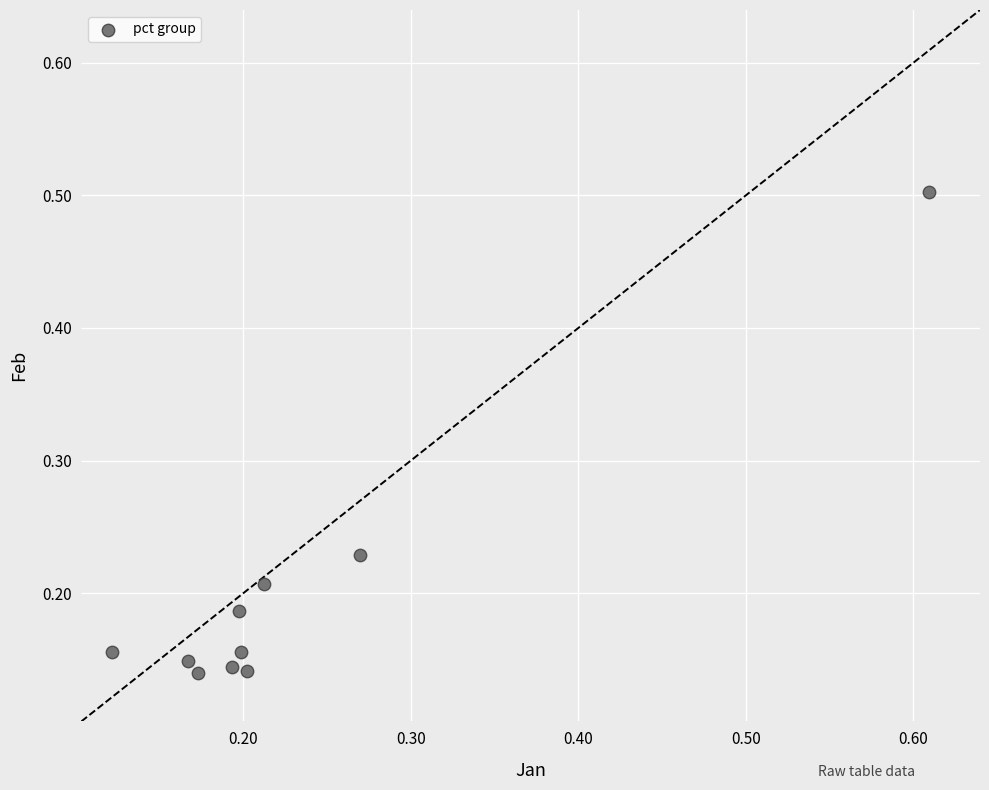

What is the range of X values (max minus min)?

0.5